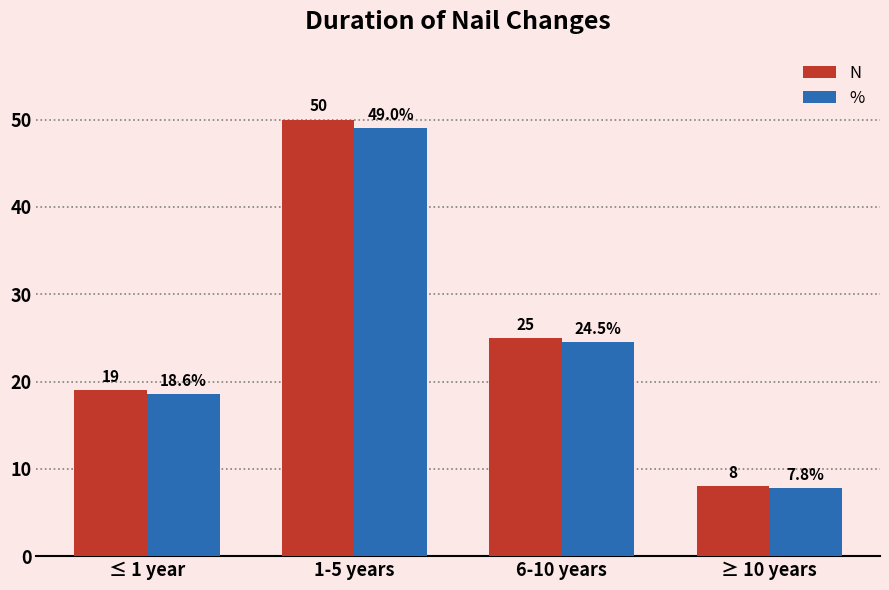

What is the sum of the % values at ≥ 10 years and 6-10 years?

32.3